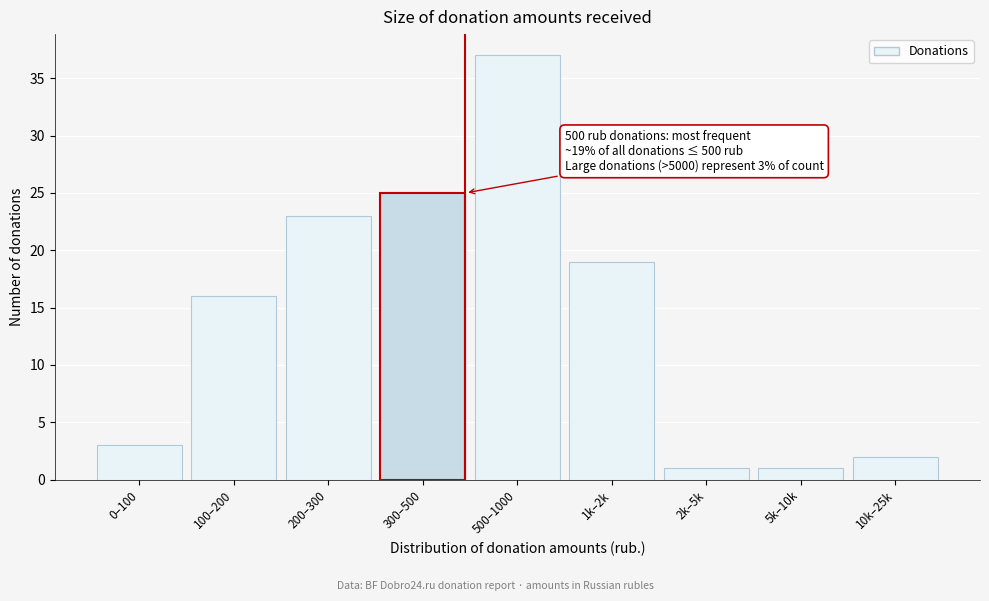

Reading right to left, what are all the values shown in this chart?

2	1	1	19	37	25	23	16	3